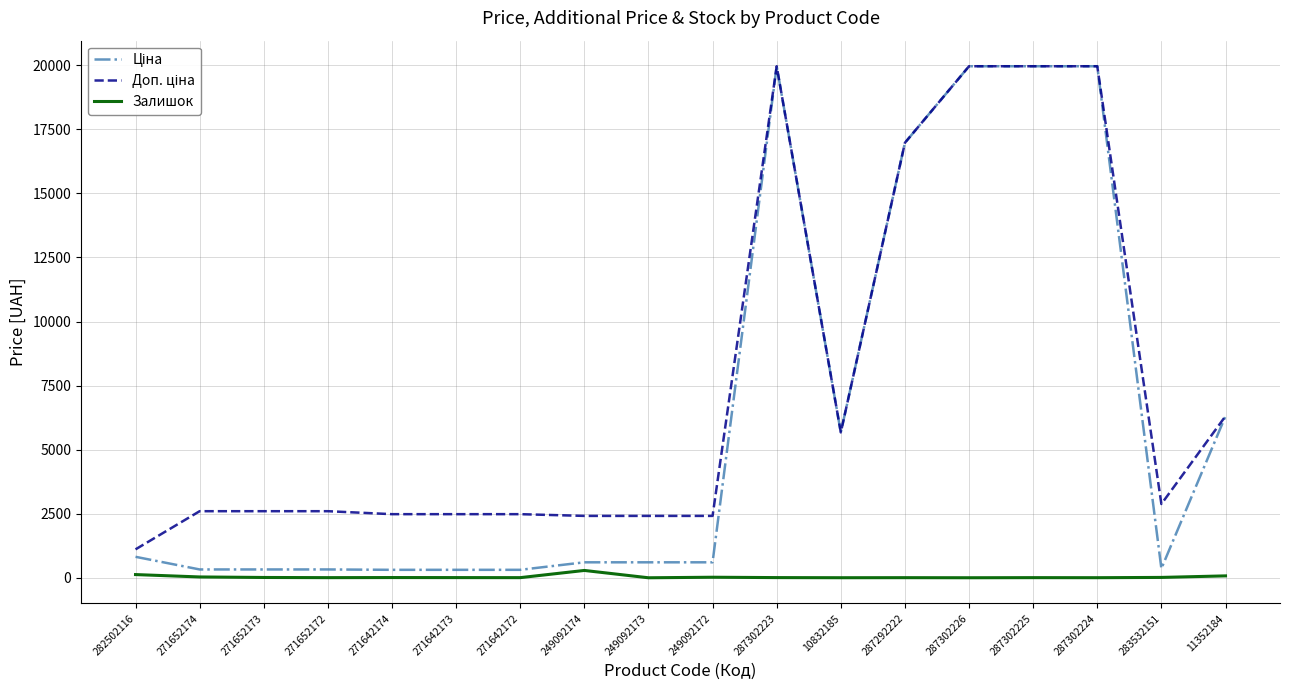

Is it true that Залишок equals 4.0 at 287292222?

True